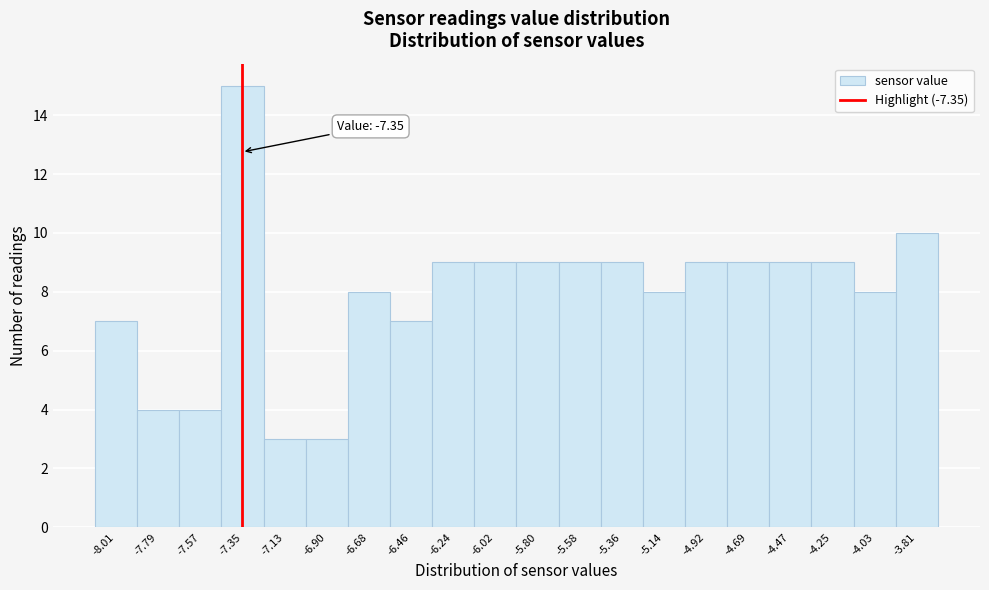

Over which range of the x-axis is the bar tallest?

-7.45 to -7.25